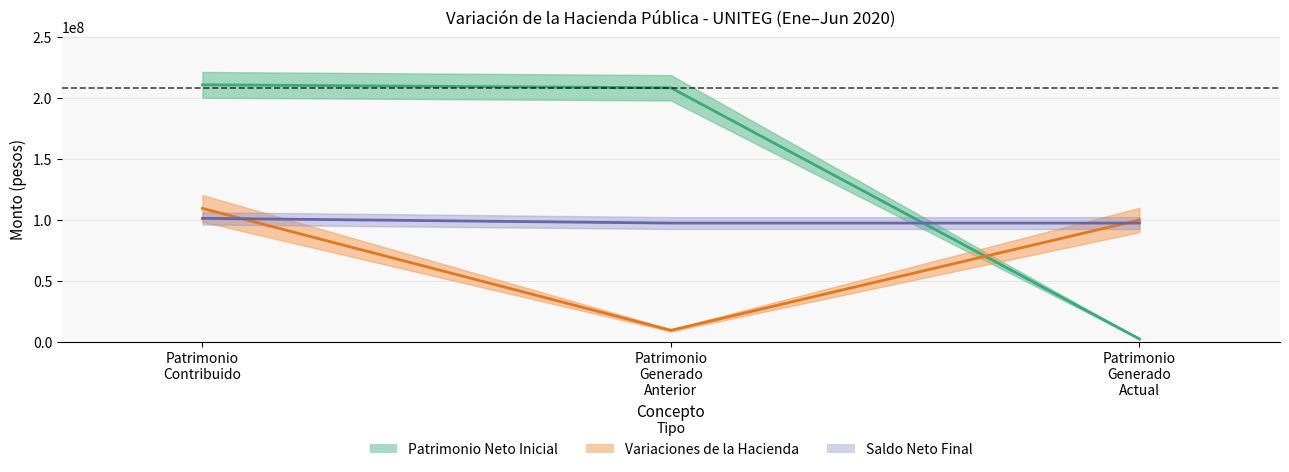

What is the highest value of the Patrimonio Neto Inicial series?

210775212.0